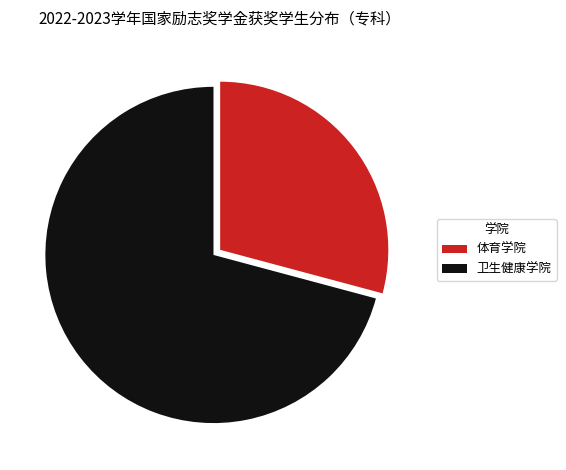

Is it true that 体育学院 is 24% of the pie?

False